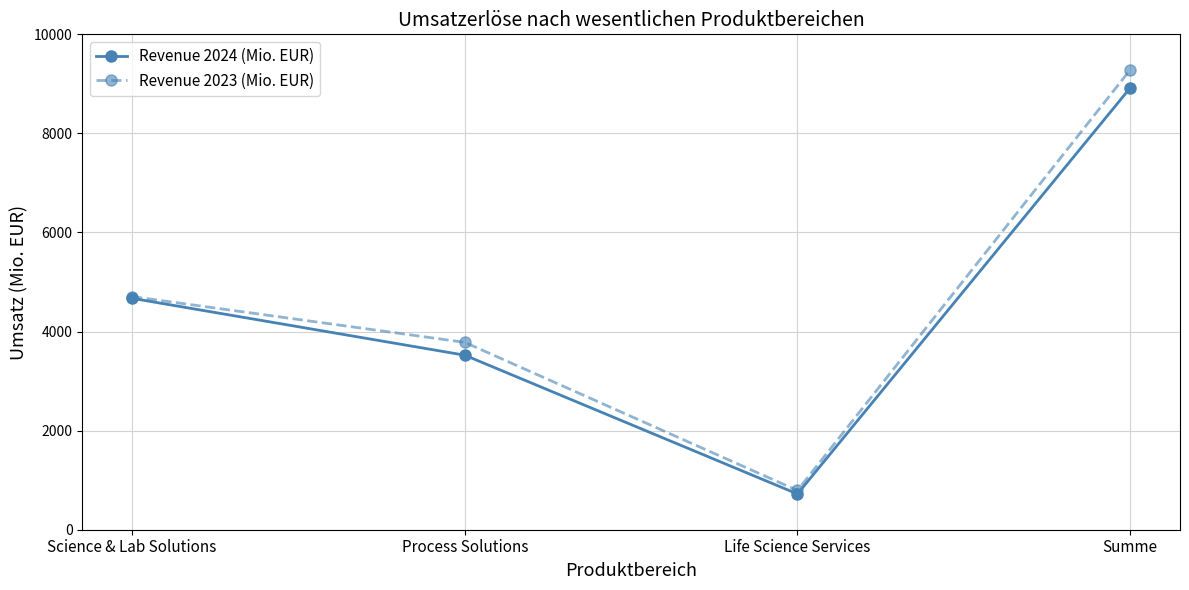

Read the Revenue 2024 (Mio. EUR) value at Summe, to the nearest 100.

8900